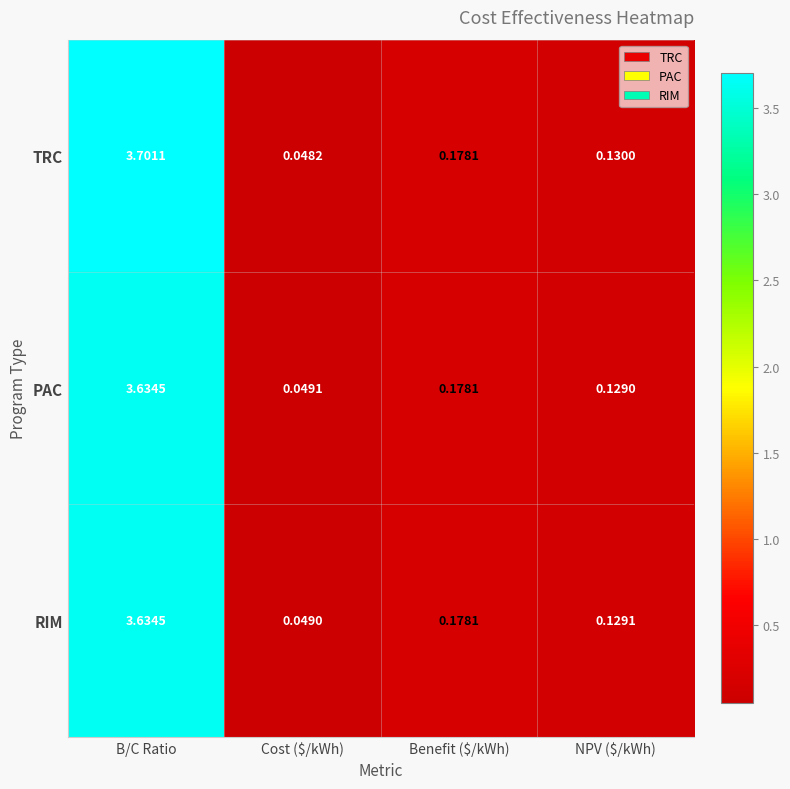

At which category is the sum across all series the highest?

B/C Ratio